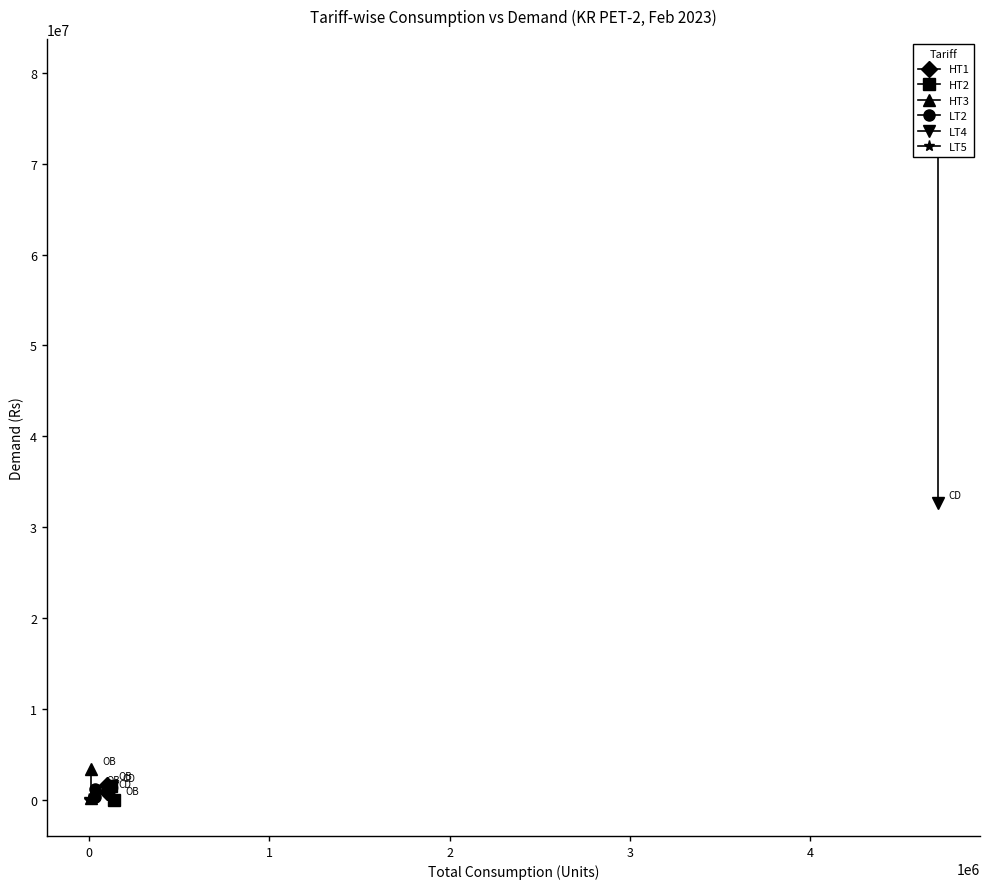

What is the value of the HT1 point at the 1st from the left?

1633408.0